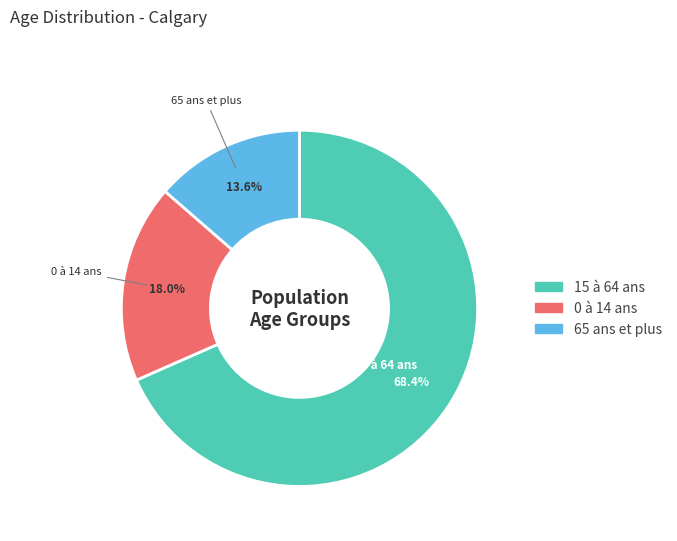

What is the smallest slice in the pie chart?

65 ans et plus